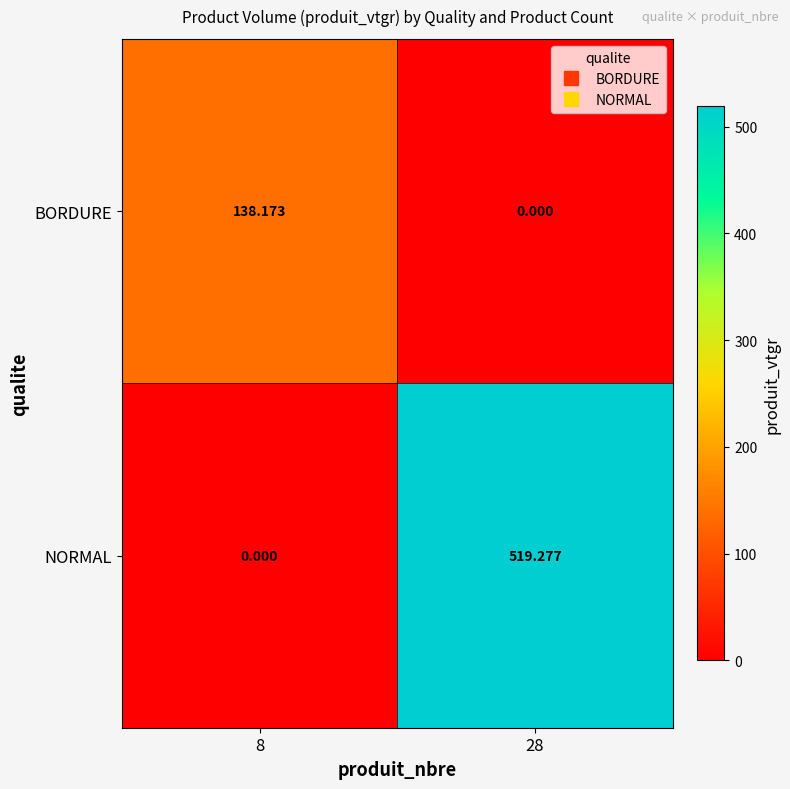

How many distinct data groups are displayed?

2